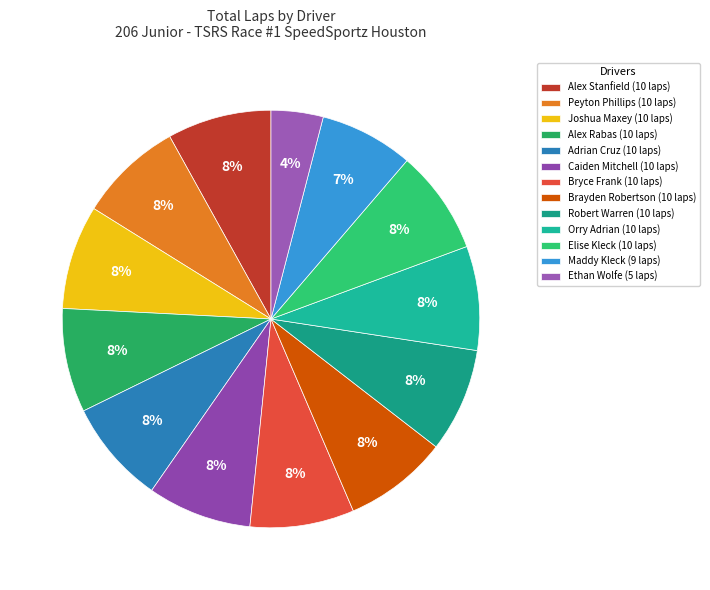

Which slice is the smallest?

Ethan Wolfe